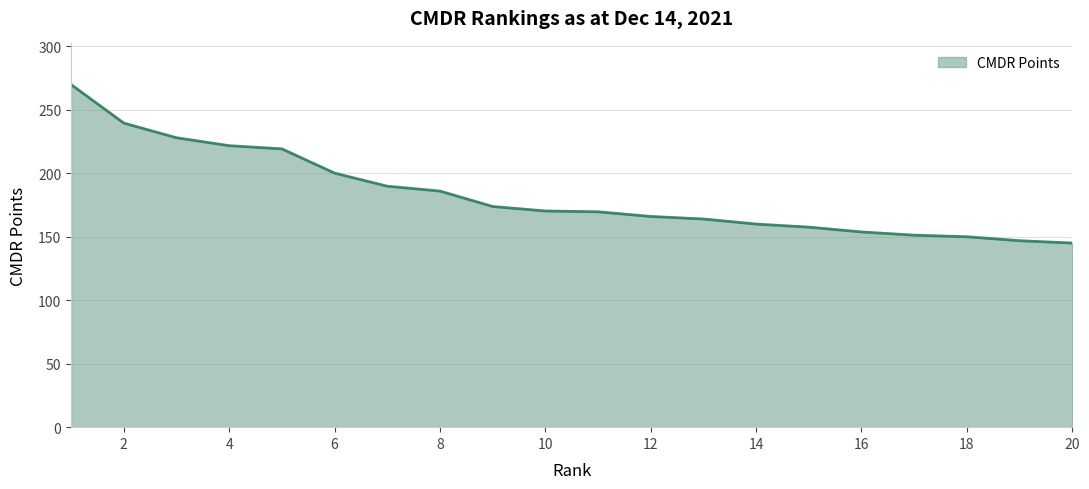

What is the smallest value displayed?

145.0